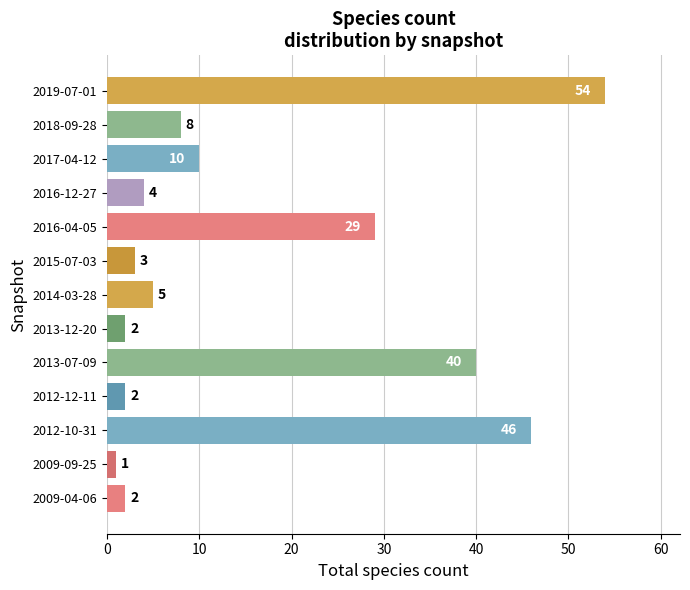

At which label is the value closest to 27?

2016-04-05